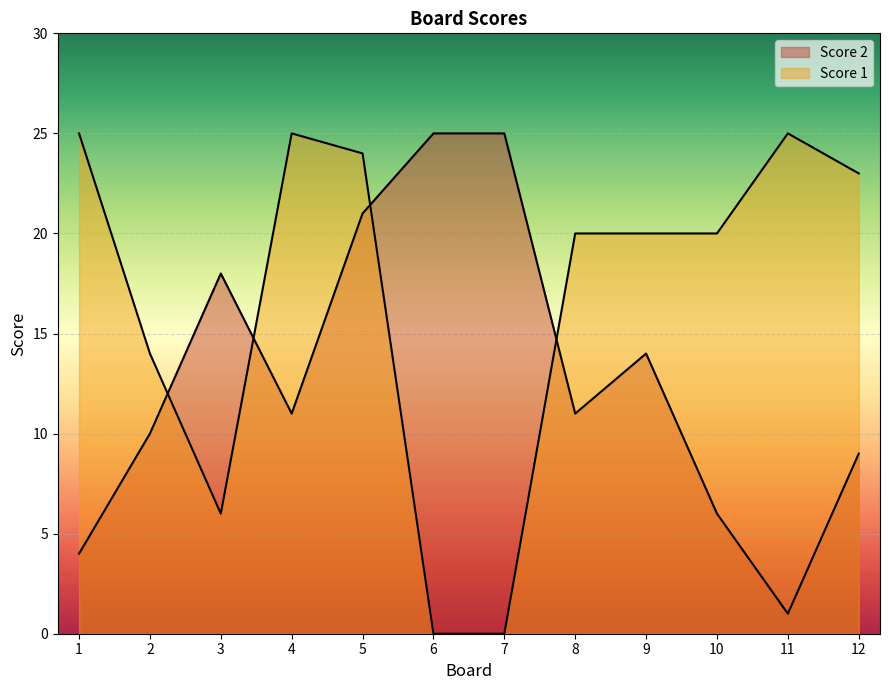

After their last crossing, which series has the higher values: Score 2 or Score 1?

Score 1